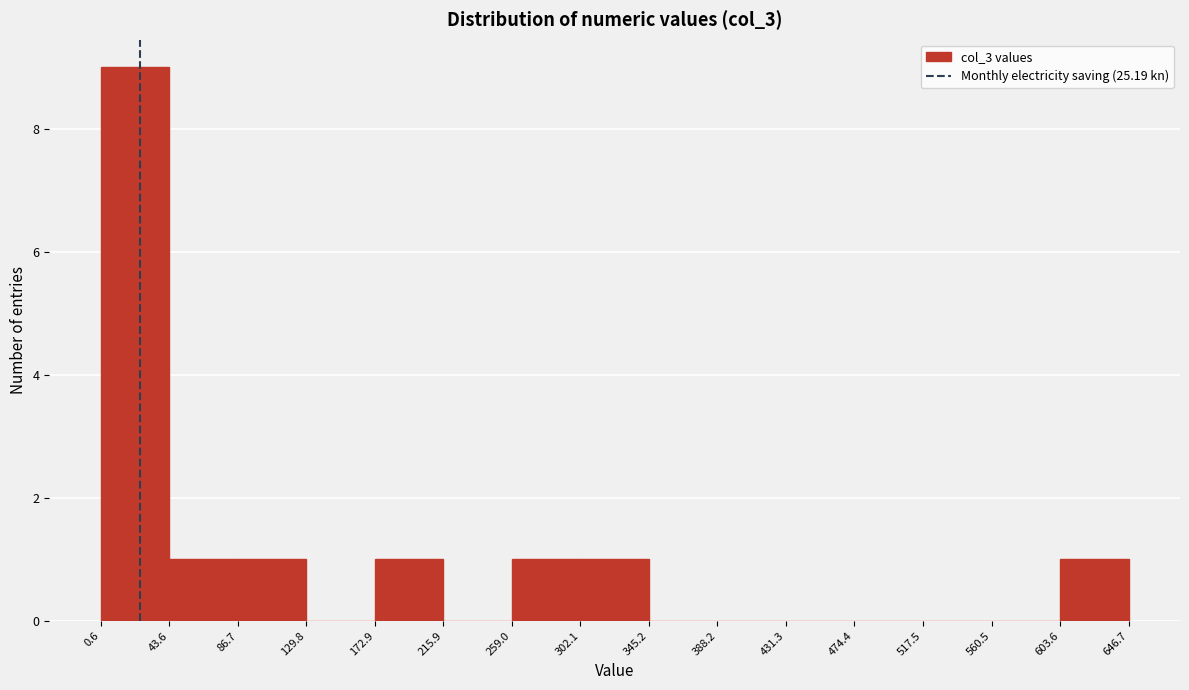

What is the height of the bar covering 302.1 to 345.2 on the x-axis? The values are not printed on the chart, so give them approximately, as read against the axis.

1